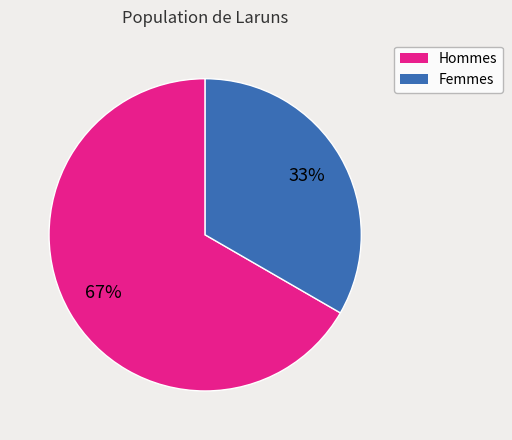

Is there a majority slice in this chart?

Yes